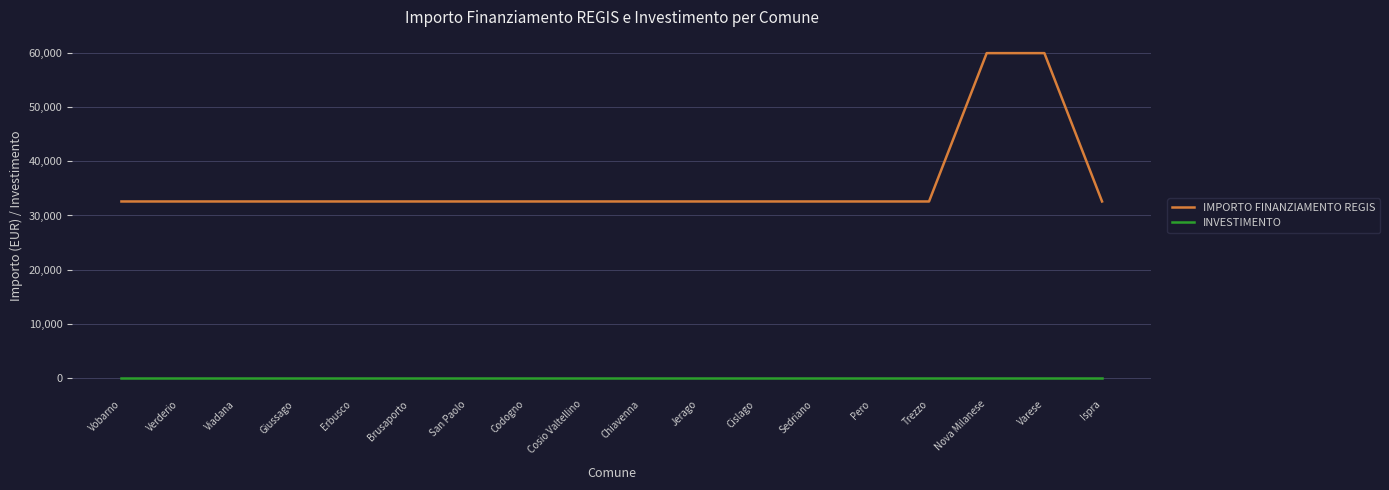

List the series in order of their overall mean, lowest first.

INVESTIMENTO, IMPORTO FINANZIAMENTO REGIS